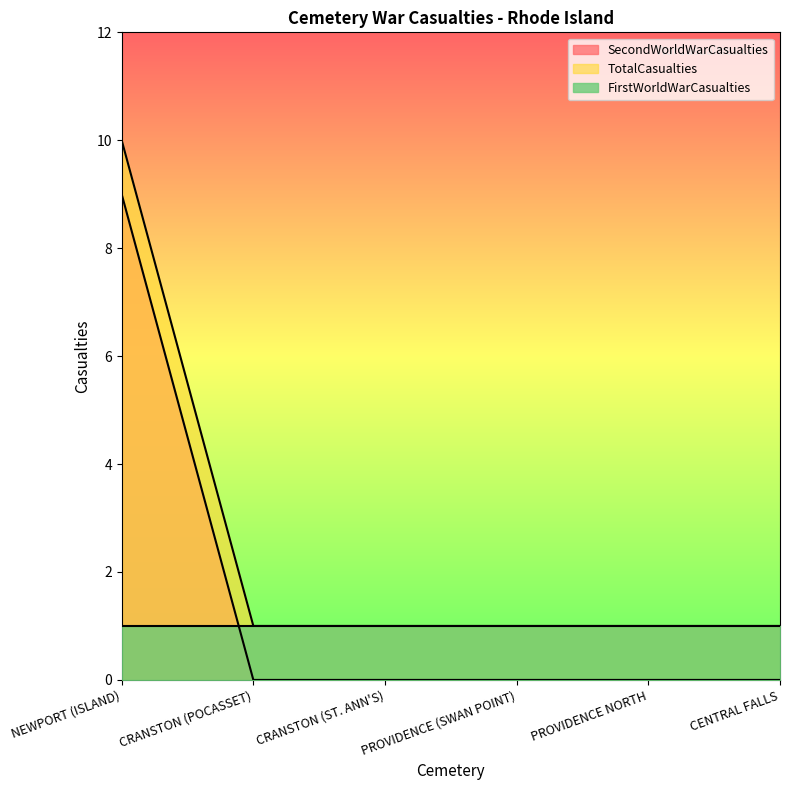

How many data points in TotalCasualties are above 1?

1